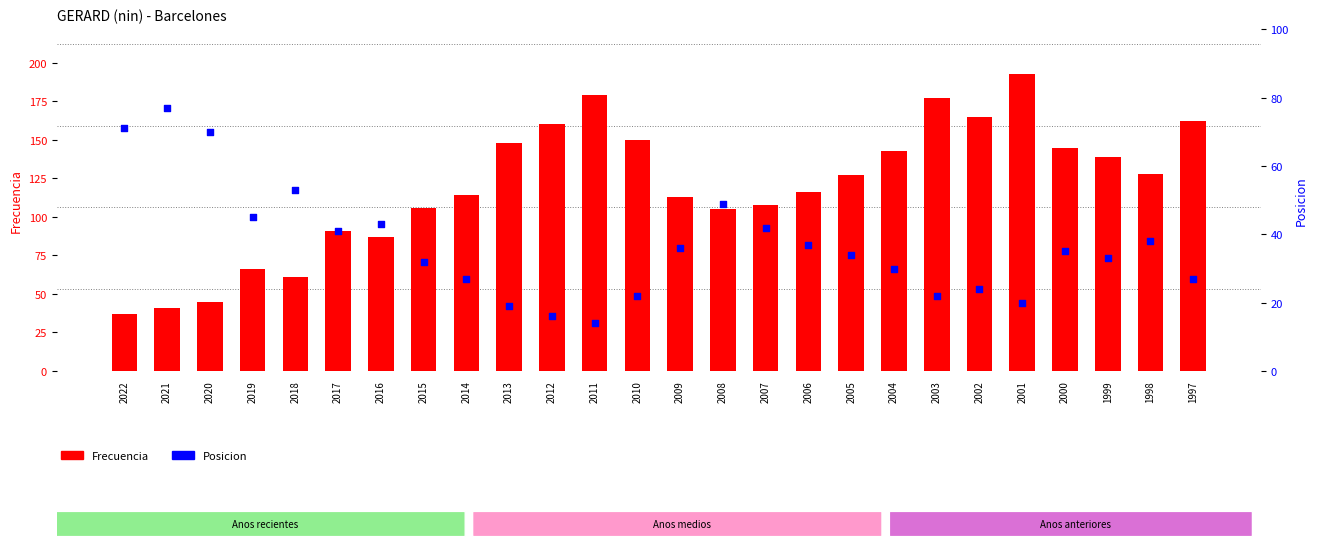

Is the value of Posicion at 2016 greater than the value of Frecuencia at 2022?

Yes